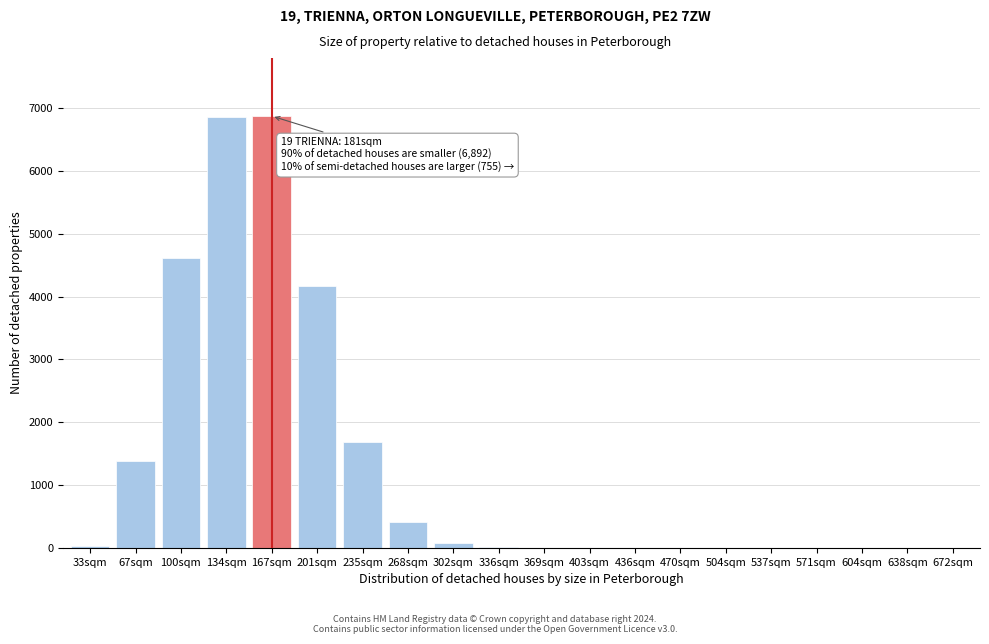

What is the change in value from 100sqm to 537sqm?

-4621